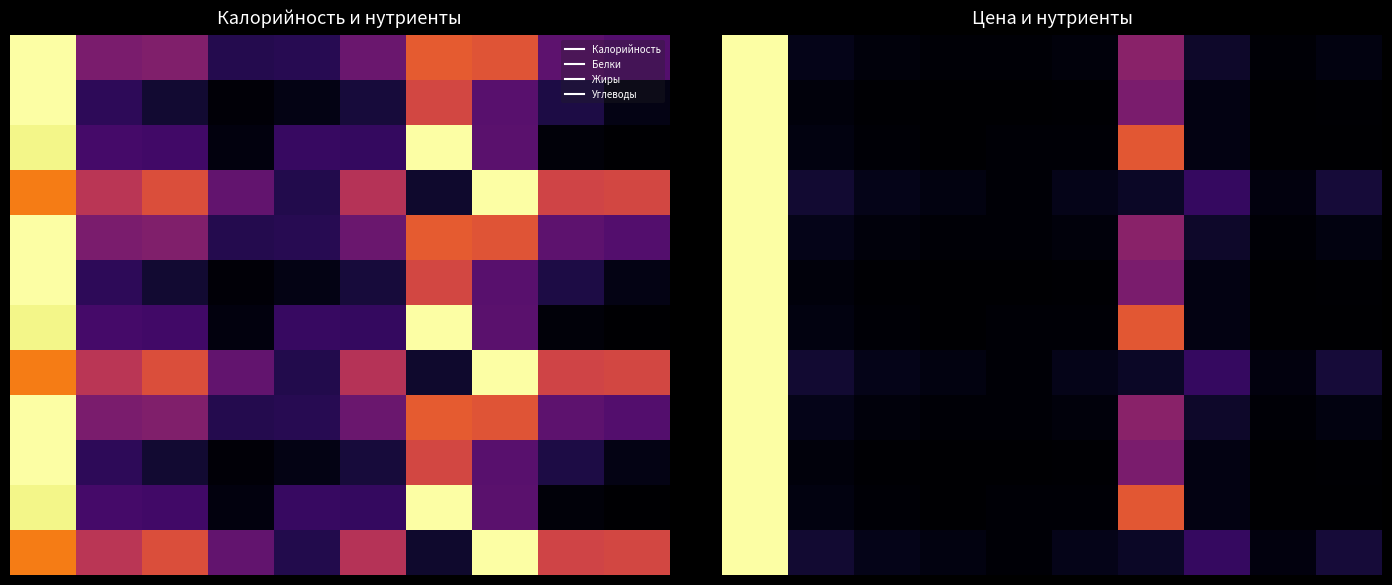

Which has a higher value, 4 or 2?

2